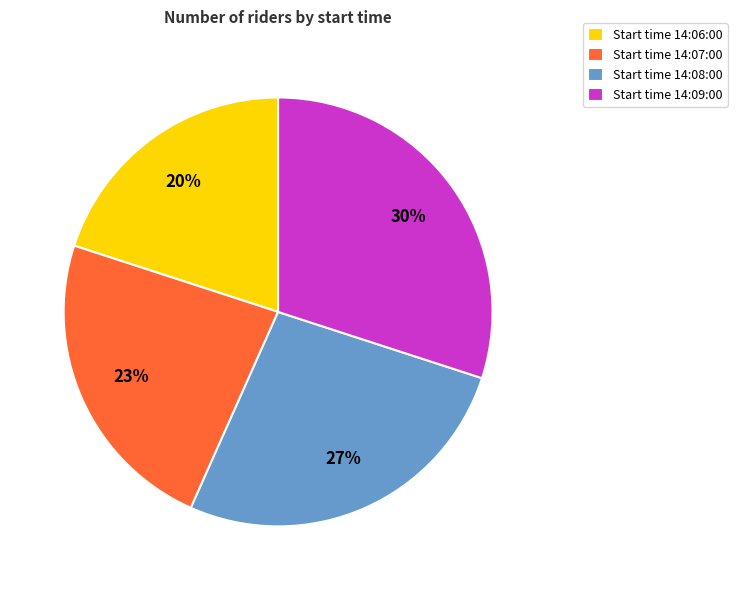

Which slice is the largest?

Start time 14:09:00